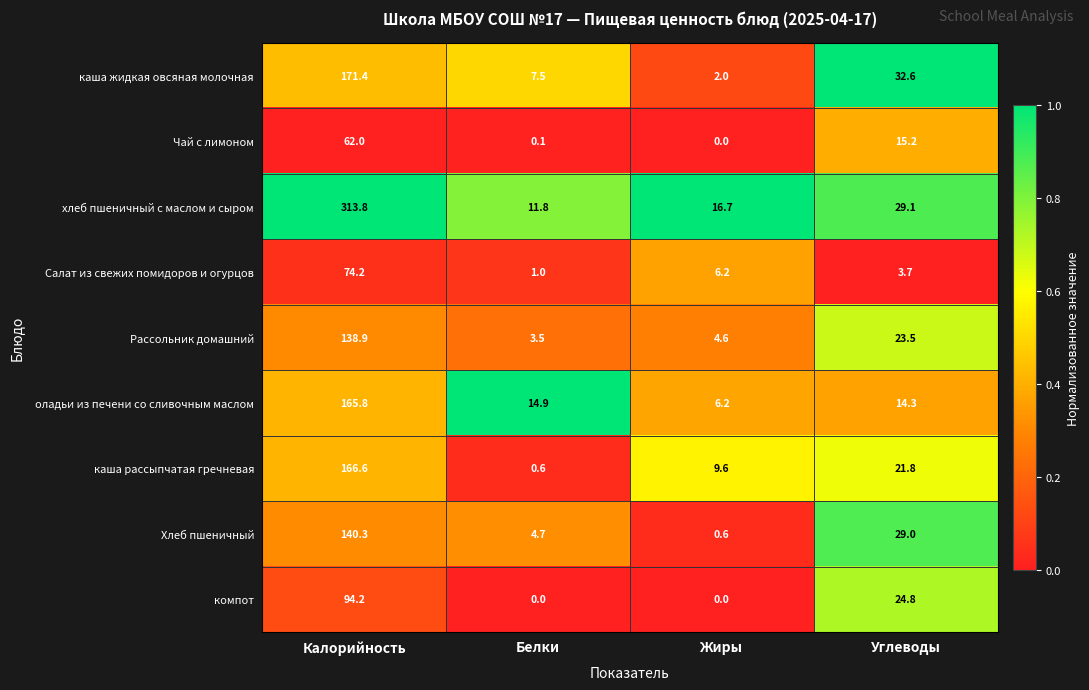

Which series changed the most between Белки and Углеводы?

каша жидкая овсяная молочная